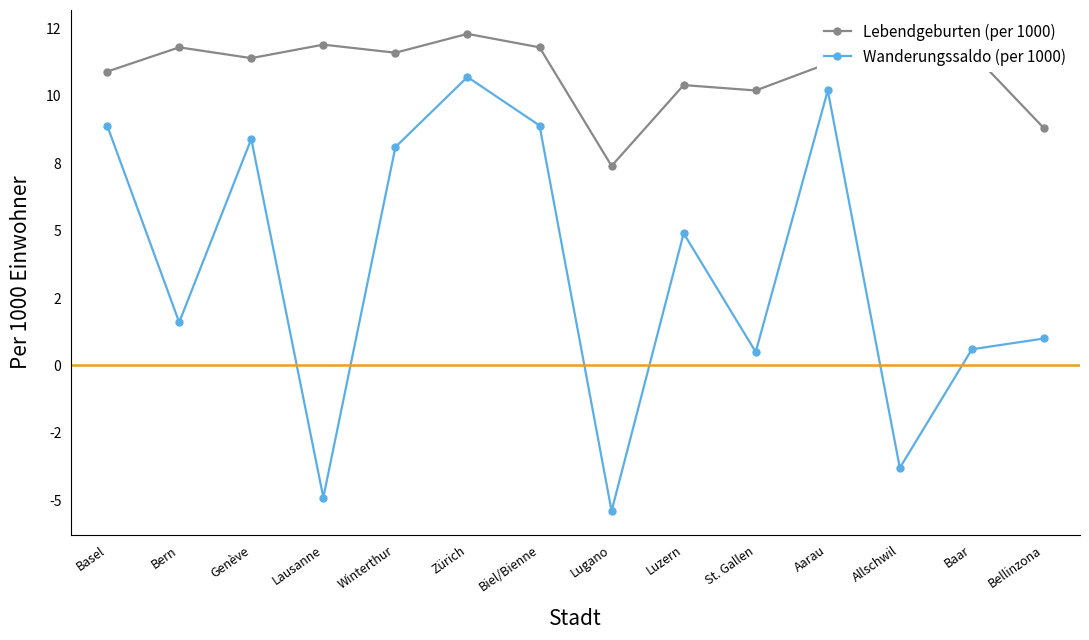

The Lebendgeburten (per 1000) series shows 3.5 at Lugano. True or false?

False